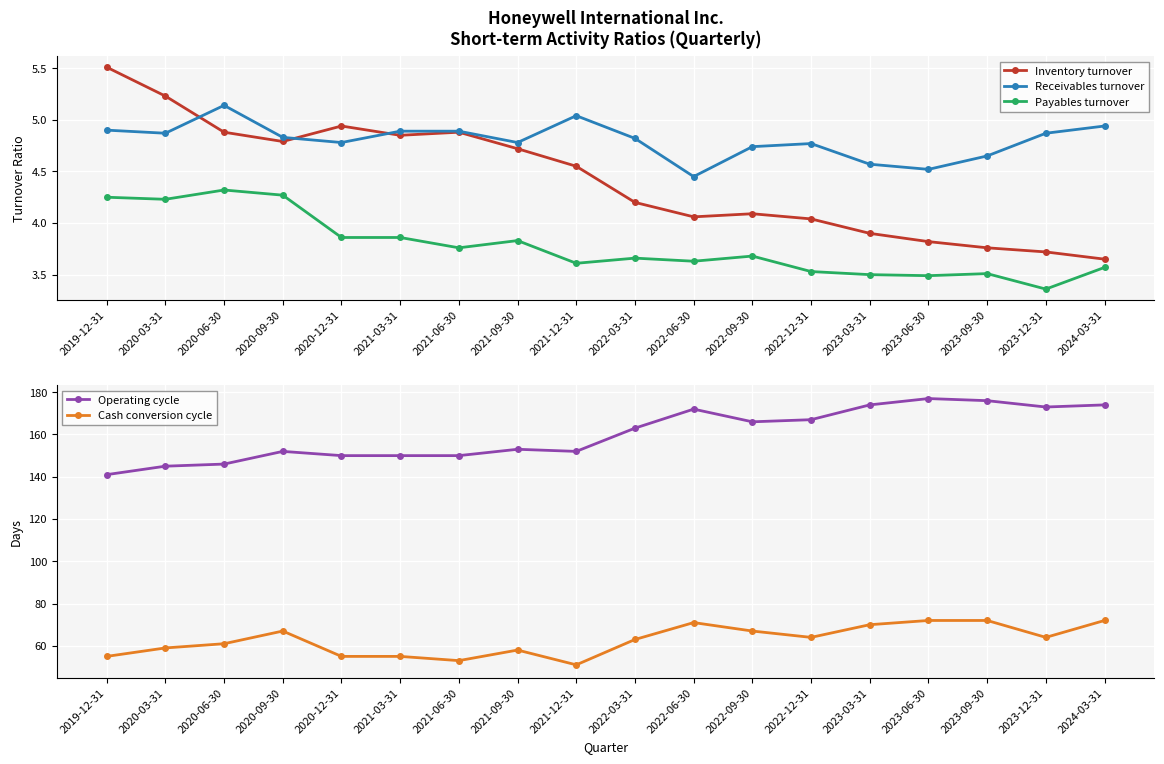

In Payables turnover, how many points are lower than both neighbors (excluding endpoints)?

6